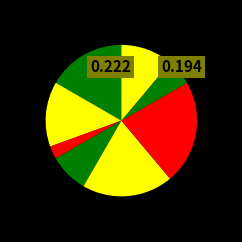

How many segments does this pie chart have?

8